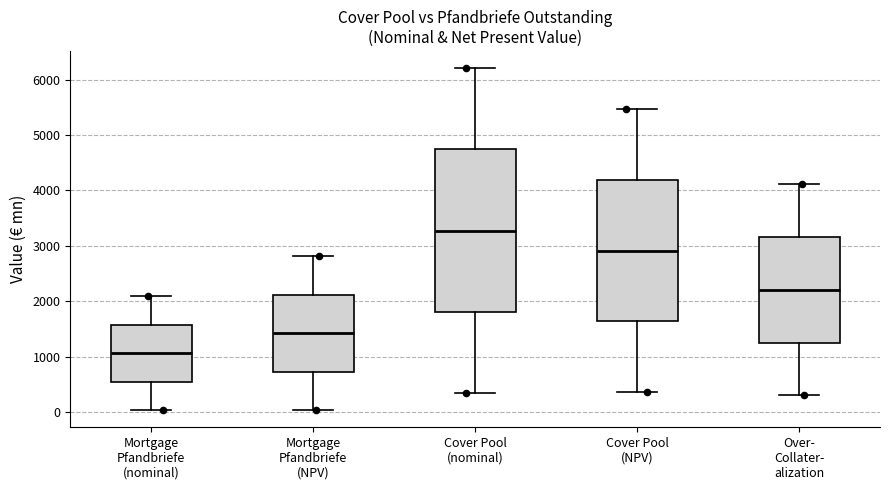

Reading left to right, transcribe this box plot: for each box, give where its median line is, the range the box spans, and where its two whiskers end, as read against the y-axis. The values are not printed on the chart, so give them approximately, as read against the axis.

Mortgage Pfandbriefe (nominal): median 1100, box 600 to 1600, whiskers 0 to 2100
Mortgage Pfandbriefe (NPV): median 1400, box 700 to 2100, whiskers 0 to 2800
Cover Pool (nominal): median 3300, box 1800 to 4700, whiskers 300 to 6200
Cover Pool (NPV): median 2900, box 1600 to 4200, whiskers 400 to 5500
Over- Collater- alization: median 2200, box 1300 to 3200, whiskers 300 to 4100